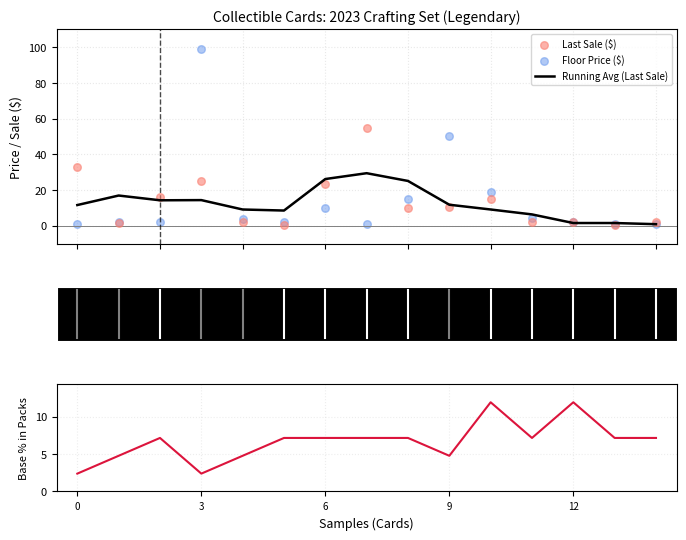

Is the value of Last Sale ($) at 10 greater than the value of Floor Price ($) at 10?

No